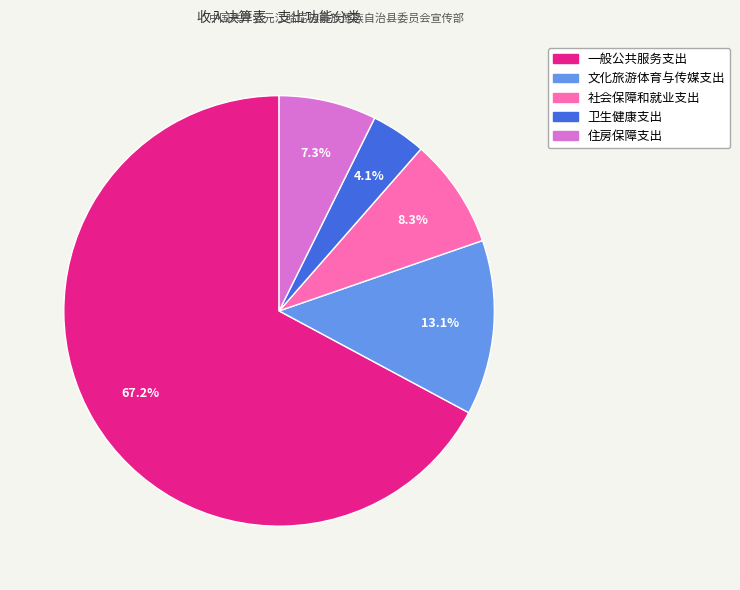

Do 一般公共服务支出 and 卫生健康支出 together represent more than half of the pie?

Yes